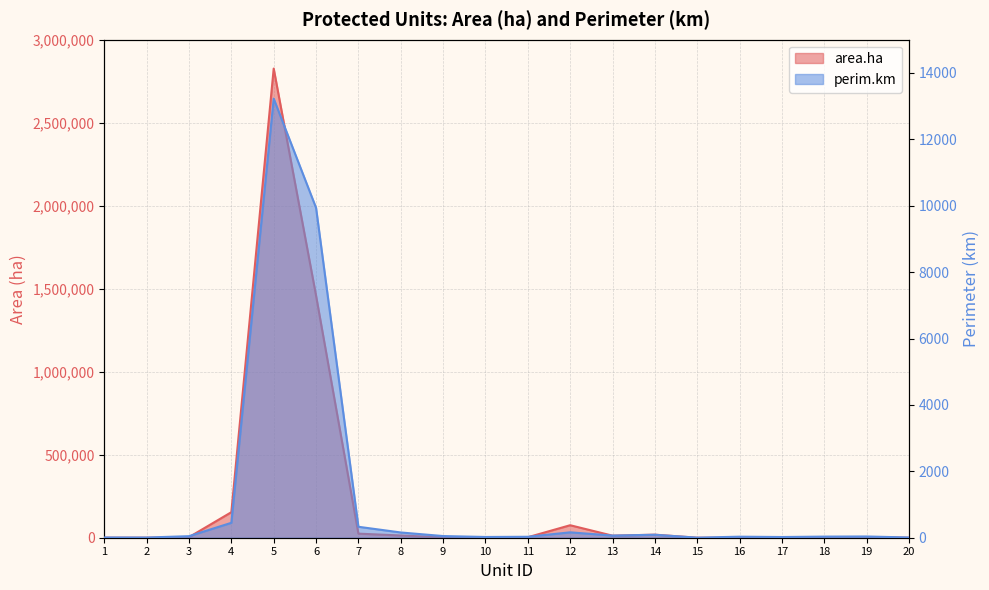

Is it true that area.ha equals 4124.2 at 18?

True